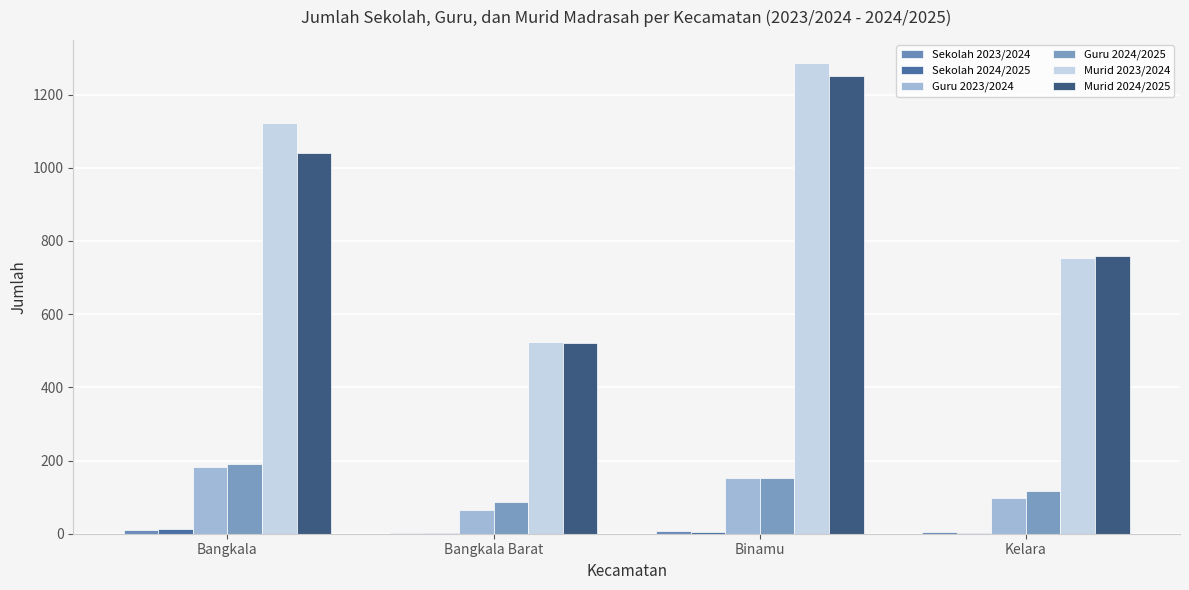

What is the sum of the Guru 2024/2025 values at Binamu and Kelara?

270